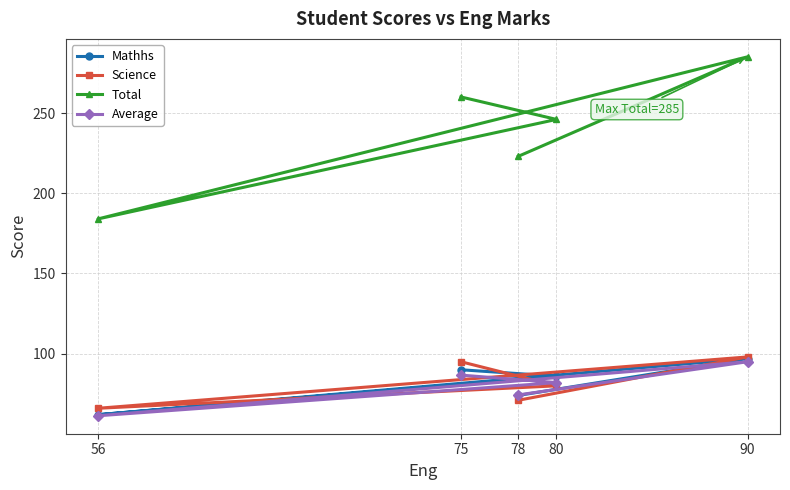

What is the average value of the Mathhs series?

81.8